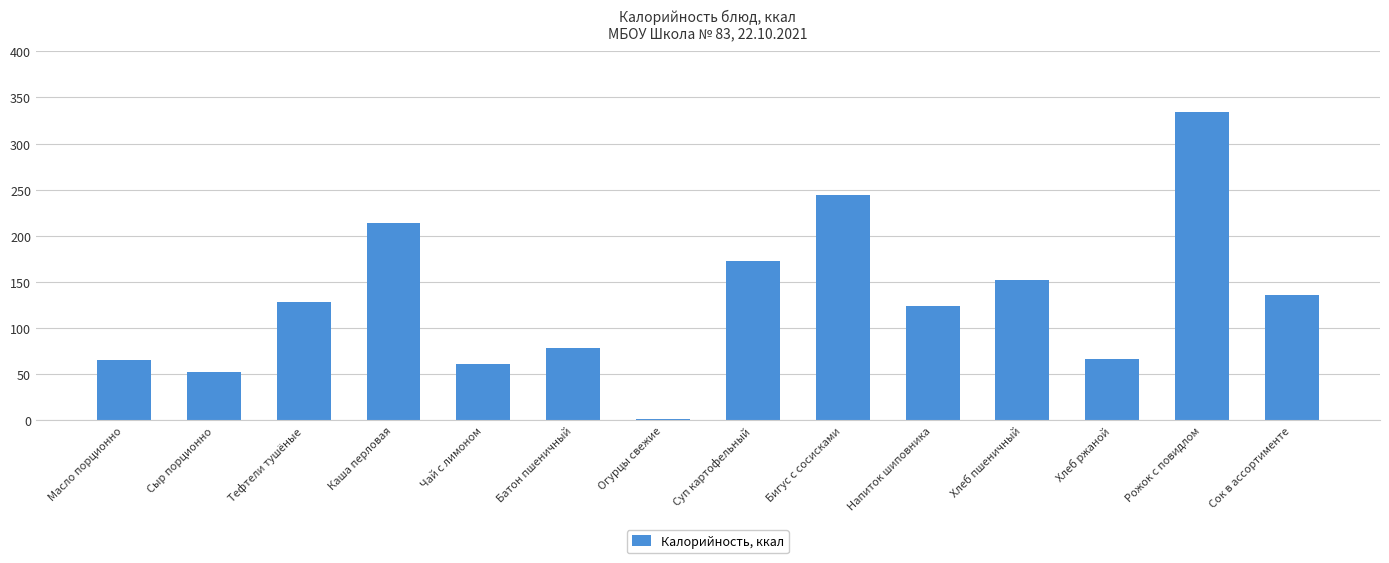

What is the difference between the maximum and minimum values?

332